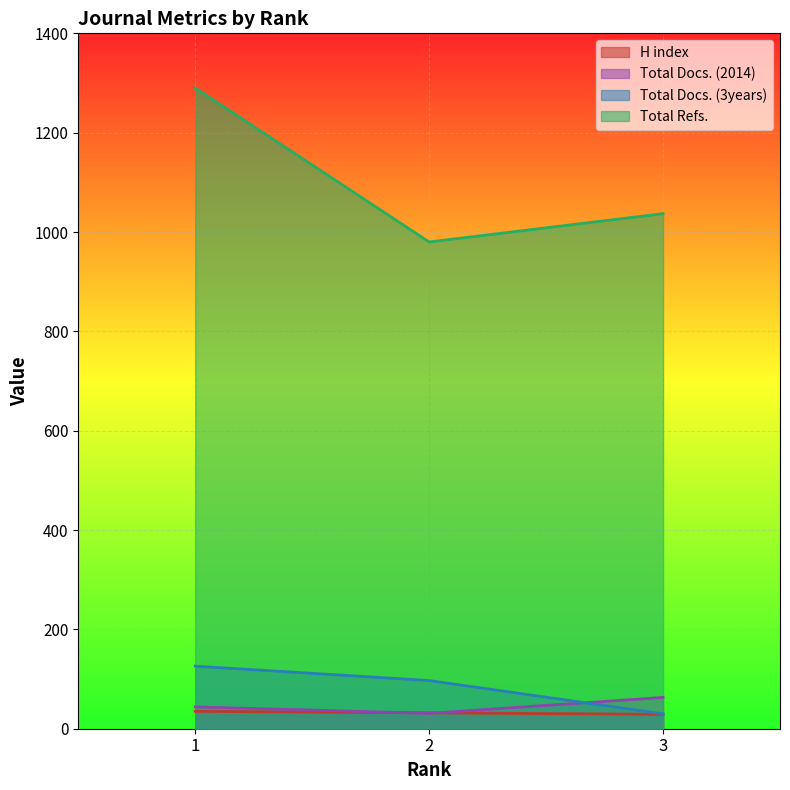

Is the value of Total Docs. (3years) at 1 greater than the value of Total Refs. at 1?

No